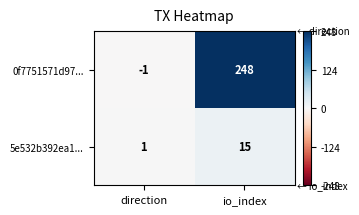

How many categories are shown in the chart?

2